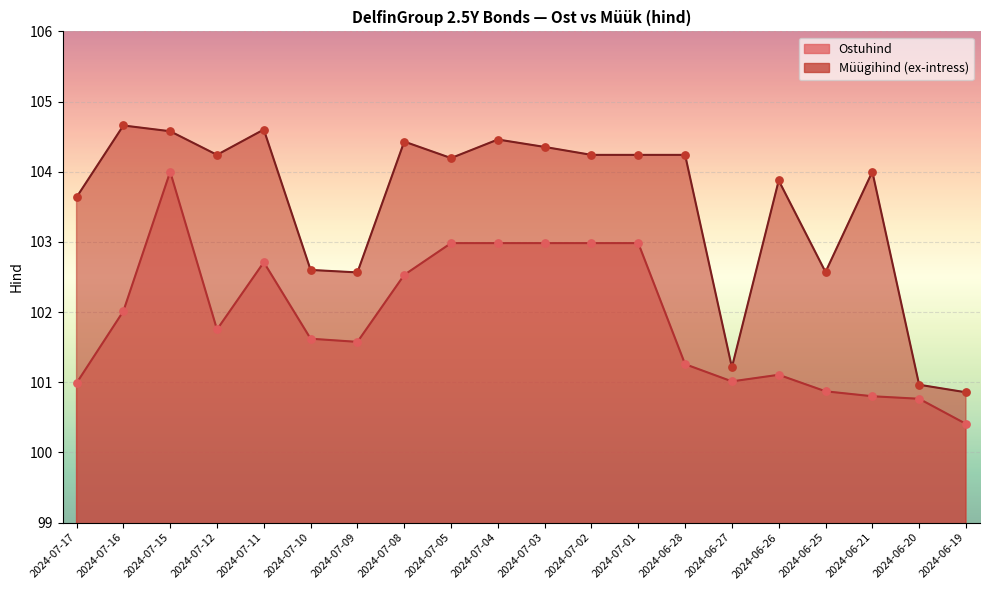

Which series has the widest spread of Y values?

Müügihind